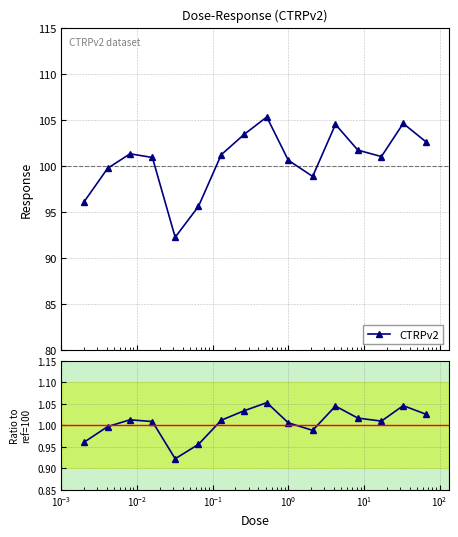

How many interior local peaks (higher than both neighbors) does the data have?

4